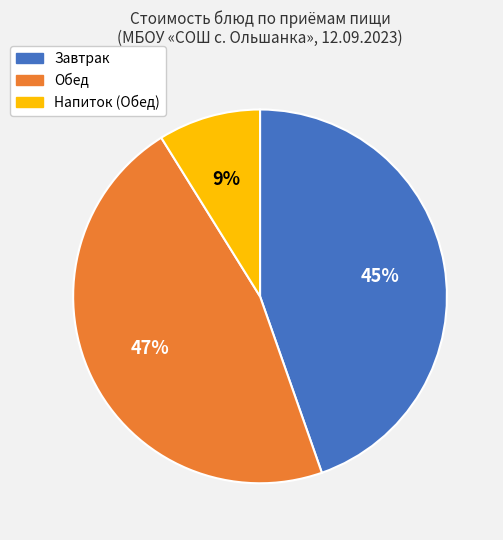

Is there any slice that represents more than half of the pie?

No